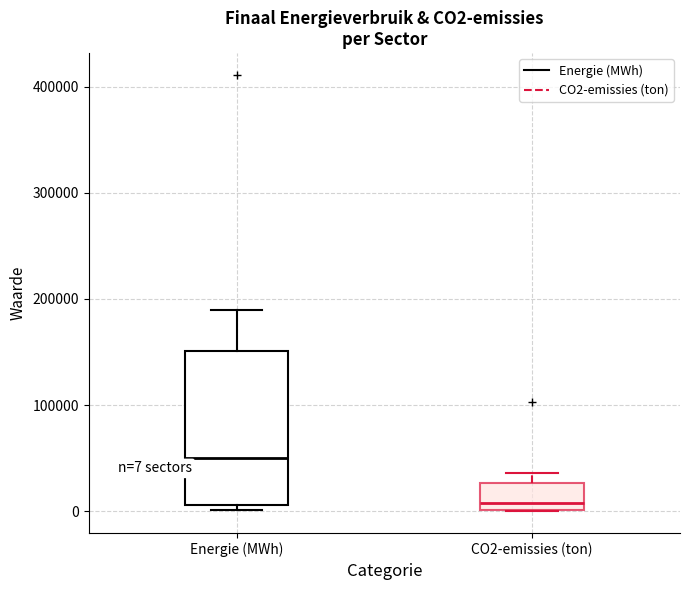

Comparing the boxes themselves (not the whiskers), which one is the tallest?

Energie (MWh)